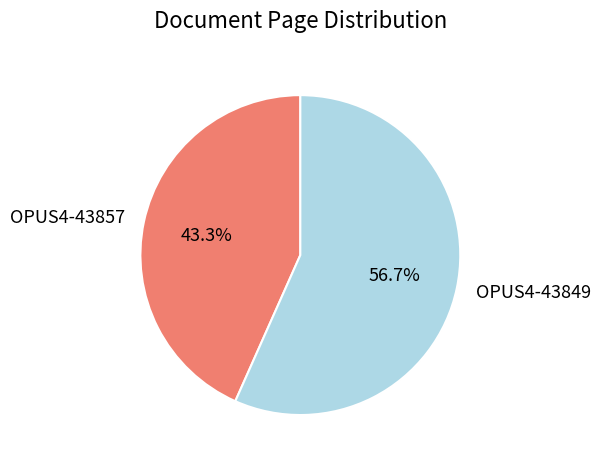

The OPUS4-43857 slice represents 51% of the pie. True or false?

False